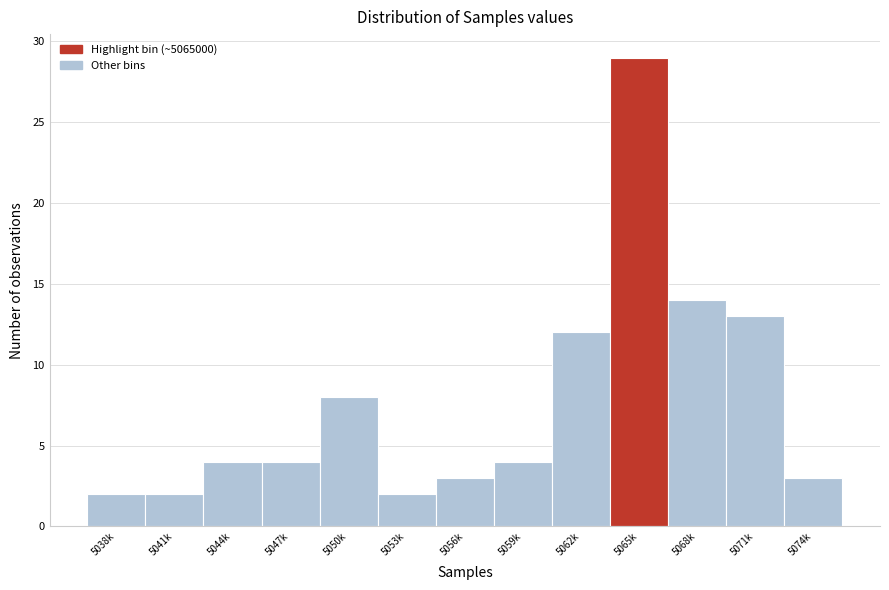

Reading left to right, transcribe all the data shown in this chart.

5038k=2	5041k=2	5044k=4	5047k=4	5050k=8	5053k=2	5056k=3	5059k=4	5062k=12	5065k=29	5068k=14	5071k=13	5074k=3